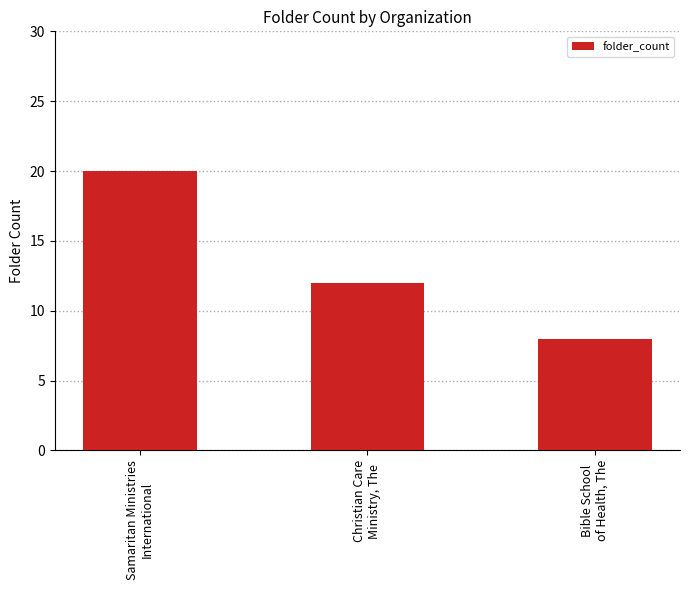

How many data points does each series have?

3